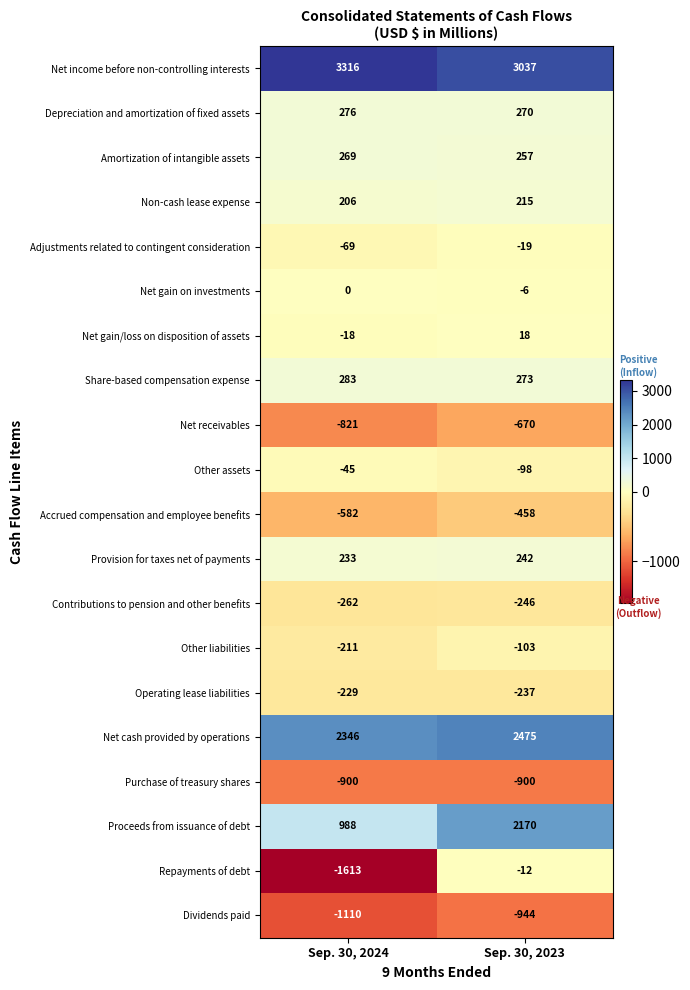

Rank the series at Sep. 30, 2023 from highest to lowest value.

Net income before non-controlling interests, Net cash provided by operations, Proceeds from issuance of debt, Share-based compensation expense, Depreciation and amortization of fixed assets, Amortization of intangible assets, Provision for taxes net of payments, Non-cash lease expense, Net gain/loss on disposition of assets, Net gain on investments, Repayments of debt, Adjustments related to contingent consideration, Other assets, Other liabilities, Operating lease liabilities, Contributions to pension and other benefits, Accrued compensation and employee benefits, Net receivables, Purchase of treasury shares, Dividends paid